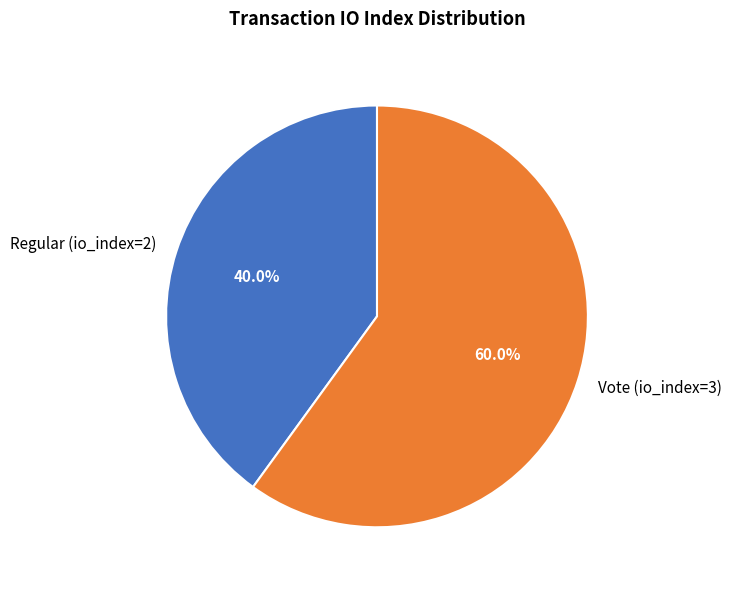

The Regular (io_index=2) slice represents 40% of the pie. True or false?

True